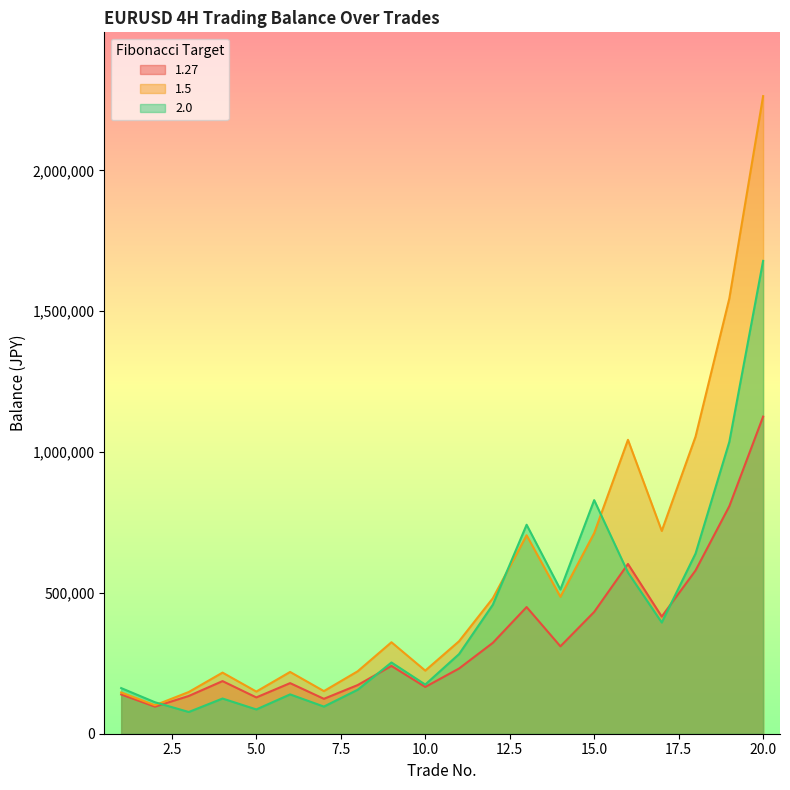

Reading left to right, list all the values displayed in this chart.

1.27: 1=139370.0	2=96165.3	3=134025.6	4=186791.4	5=128886.1	6=179628.6	7=123943.7	8=172740.3	9=240748.2	10=166116.3	11=231516.2	12=322664.2	13=449697.1	14=310291.0	15=432452.5	16=602709.1	17=415869.3	18=579597.0	19=807784.4	20=1125809.1
1.5: 1=146500.0	2=101085.0	3=148089.5	4=216951.2	5=149696.3	6=219305.1	7=151320.5	8=221684.5	9=324767.8	10=224089.8	11=328291.6	12=480947.2	13=704587.6	14=486165.4	15=712232.4	16=1043420.4	17=719960.1	18=1054741.5	19=1545196.3	20=2263712.6
2.0: 1=162000.0	2=111780.0	3=77128.2	4=124947.7	5=86213.9	6=139666.5	7=96369.9	8=156119.2	9=252913.2	10=174510.1	11=282706.3	12=457984.3	13=741934.5	14=511934.8	15=829334.4	16=572240.7	17=394846.1	18=639650.7	19=1036234.1	20=1678699.3